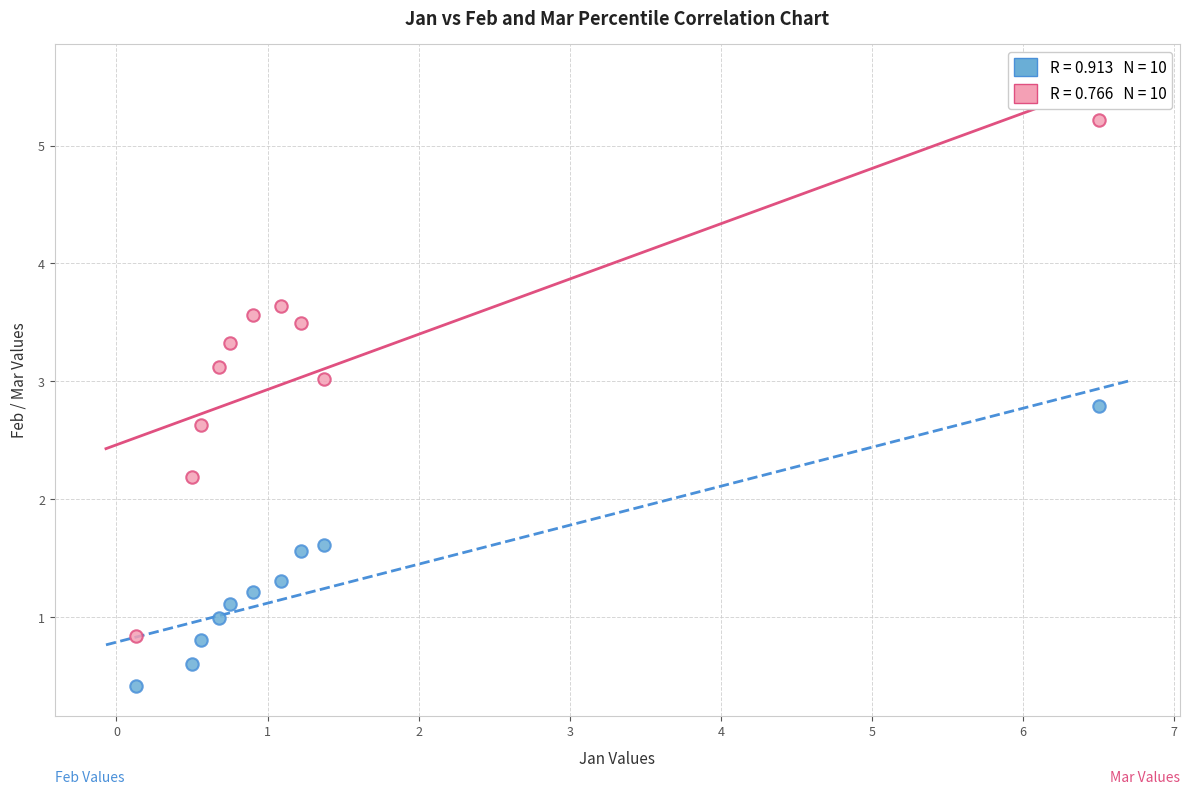

Across all data points, what is the range of X values (max minus min)?

6.4